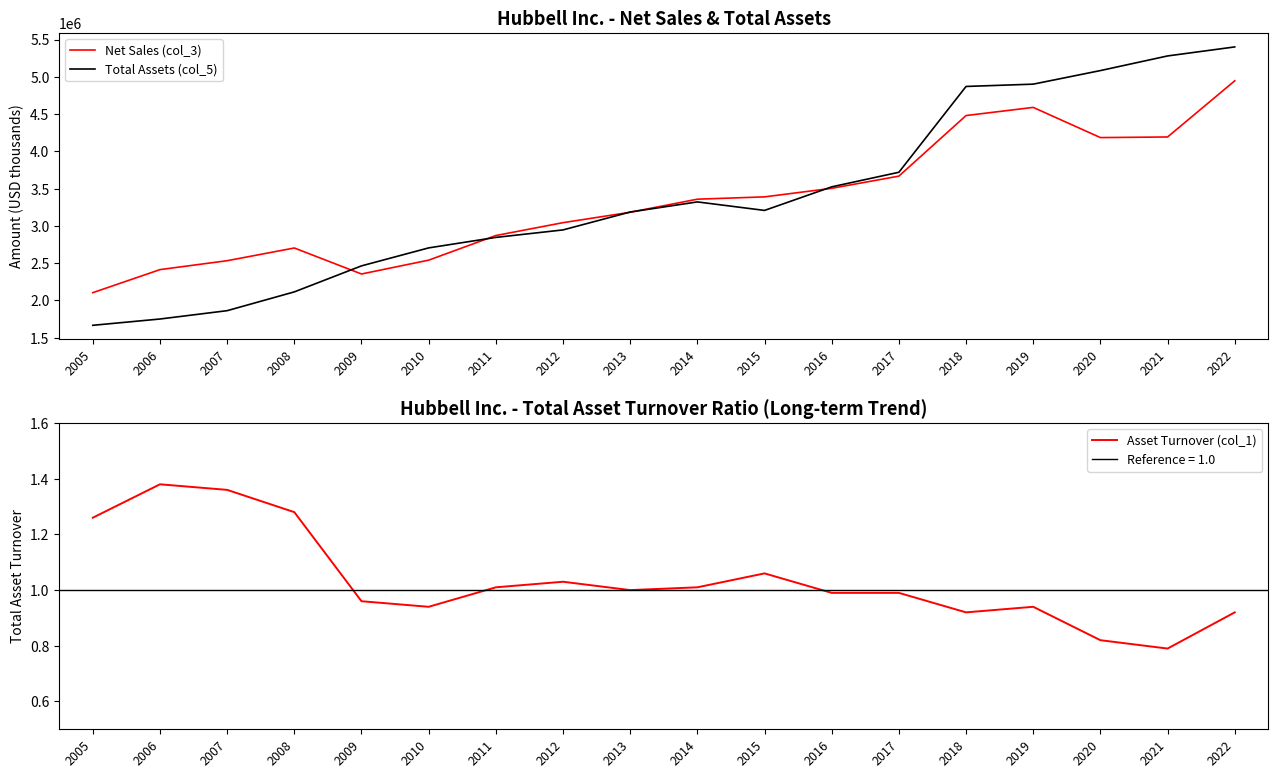

What is the sum of the Asset Turnover (col_1) values at 2008 and 2016?

2.3